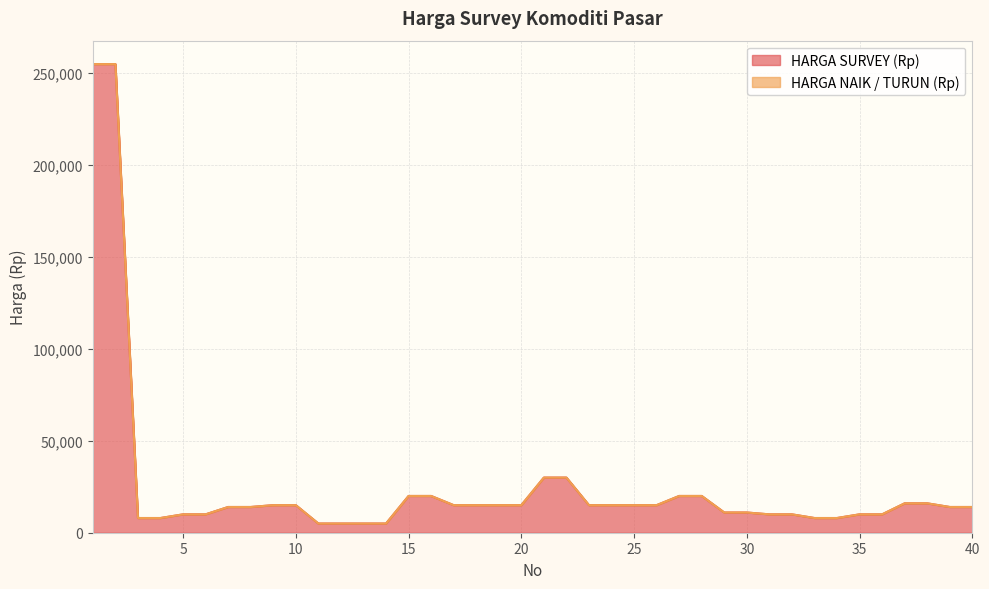

The value at 30 is 11000. True or false?

True